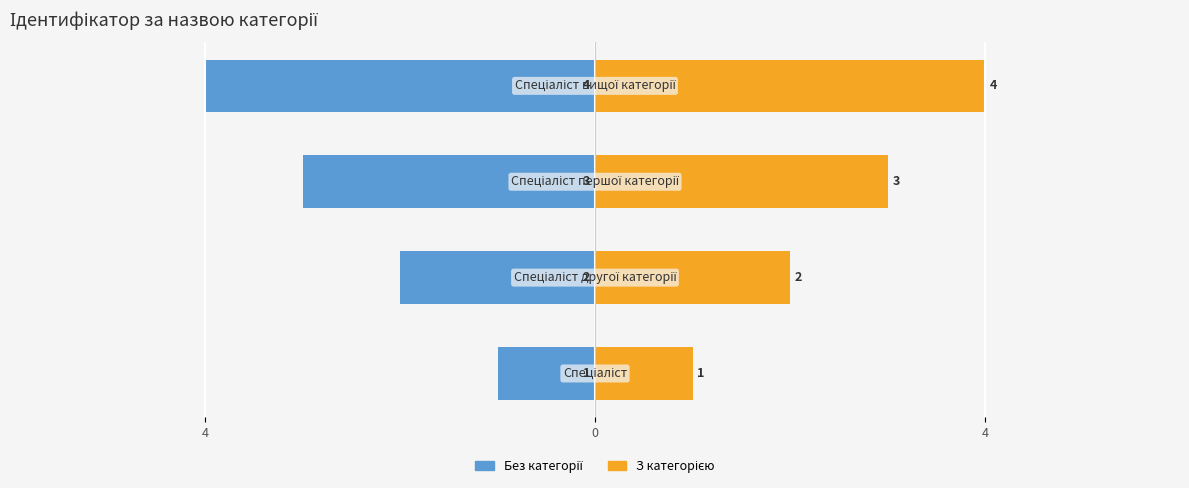

Count the number of data series in this chart.

2